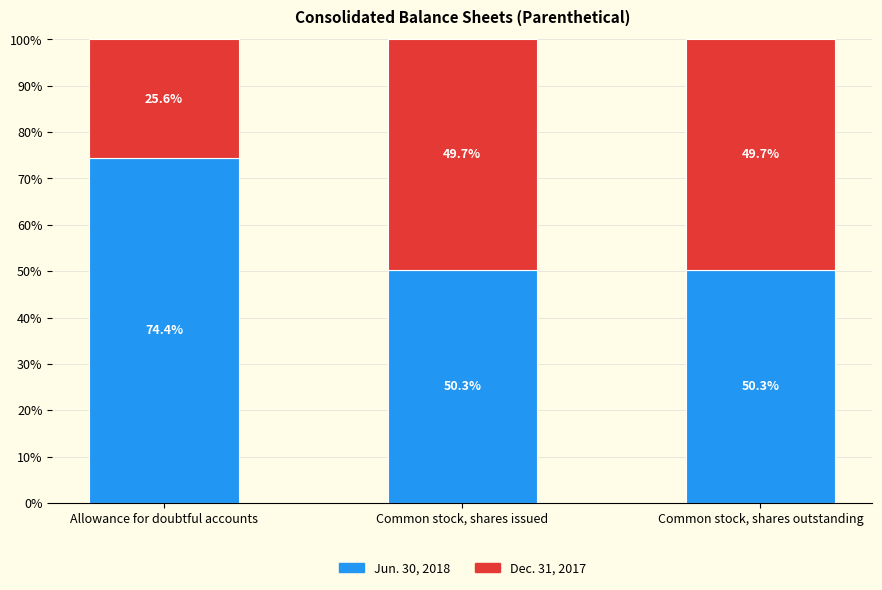

Which category has the highest value in the Jun. 30, 2018 series?

Allowance for doubtful accounts